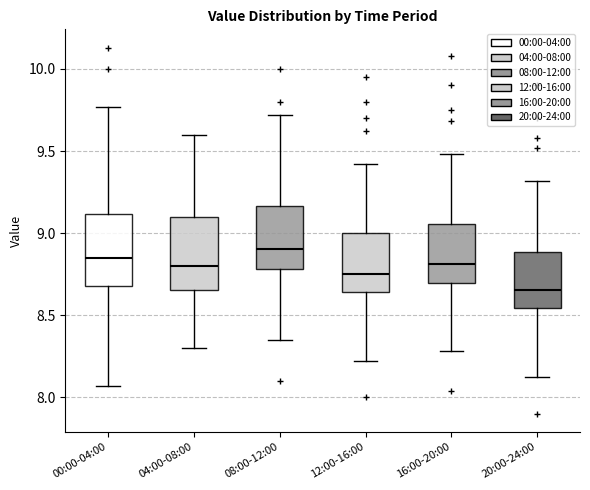

Which box has the highest median line?

08:00-12:00